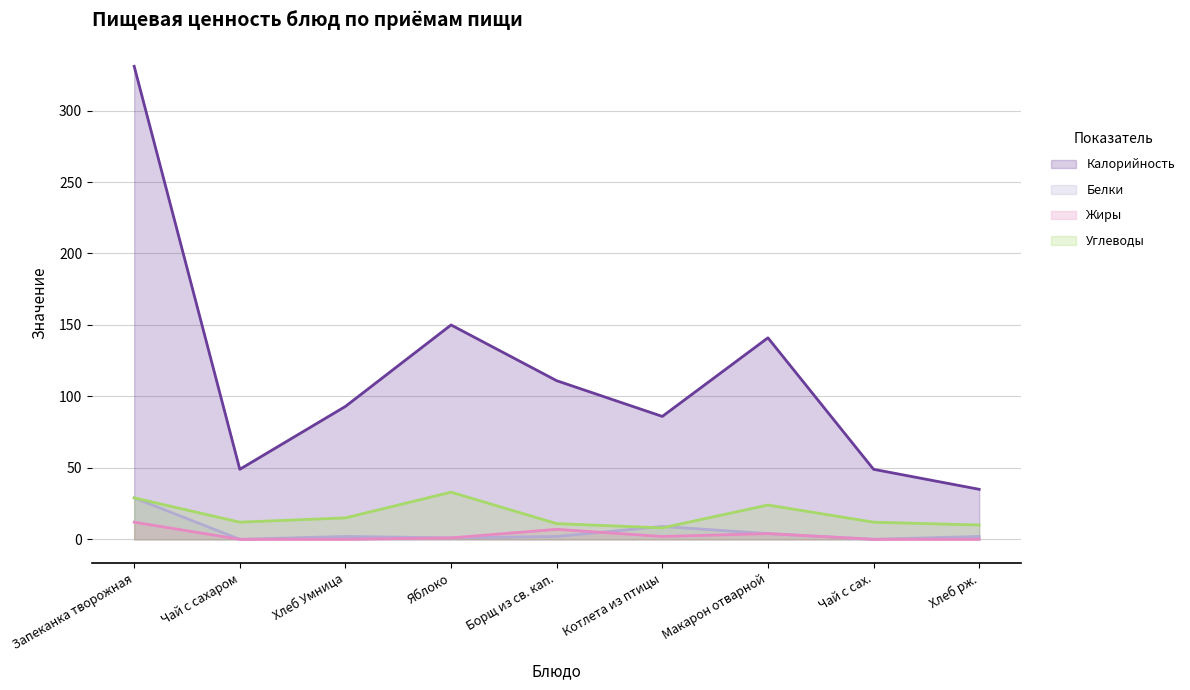

Between Хлеб рж. and Яблоко, which is larger?

Яблоко